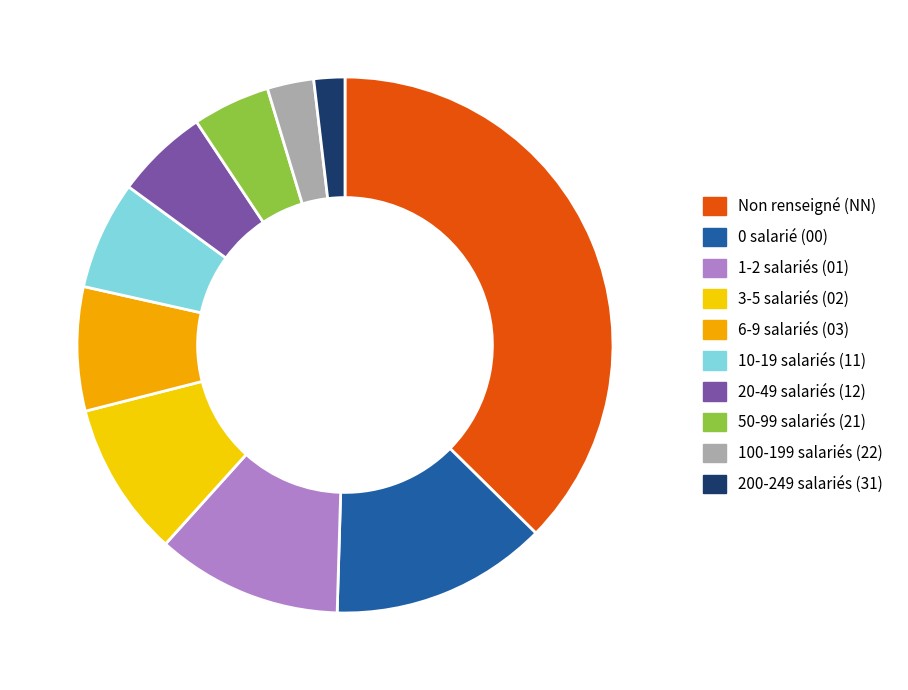

Count the number of slices in the pie.

10